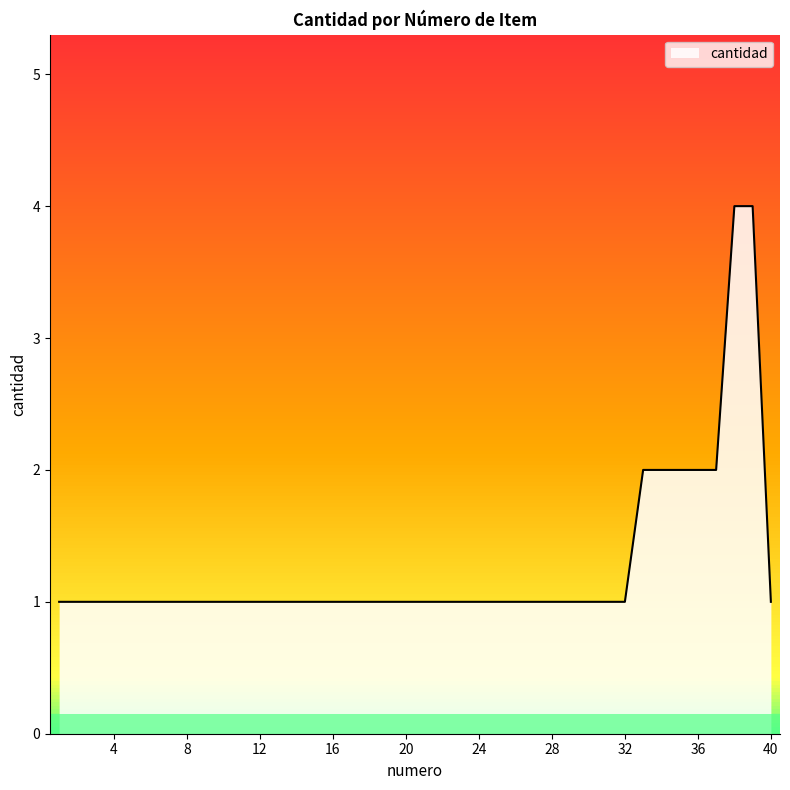

Does the chart have visible grid lines?

No